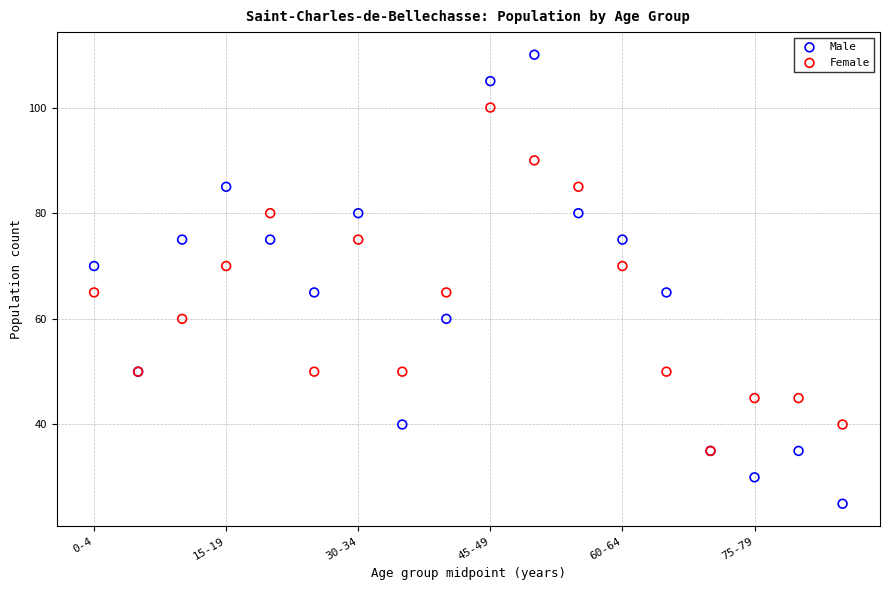

What are all the series names shown in the legend?

Male, Female